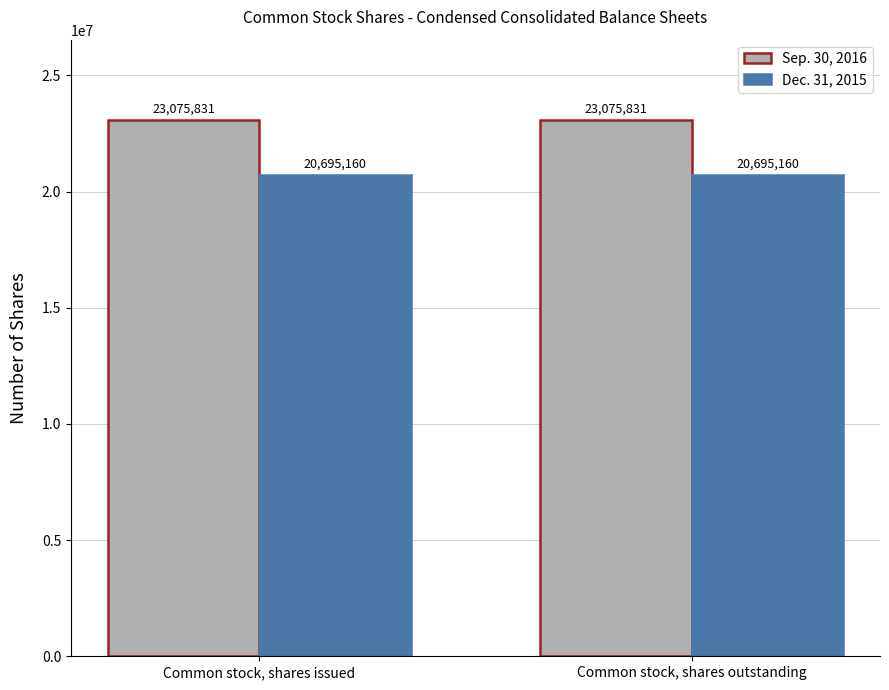

What is the approximate value of Sep. 30, 2016 at Common stock, shares issued?

23075831